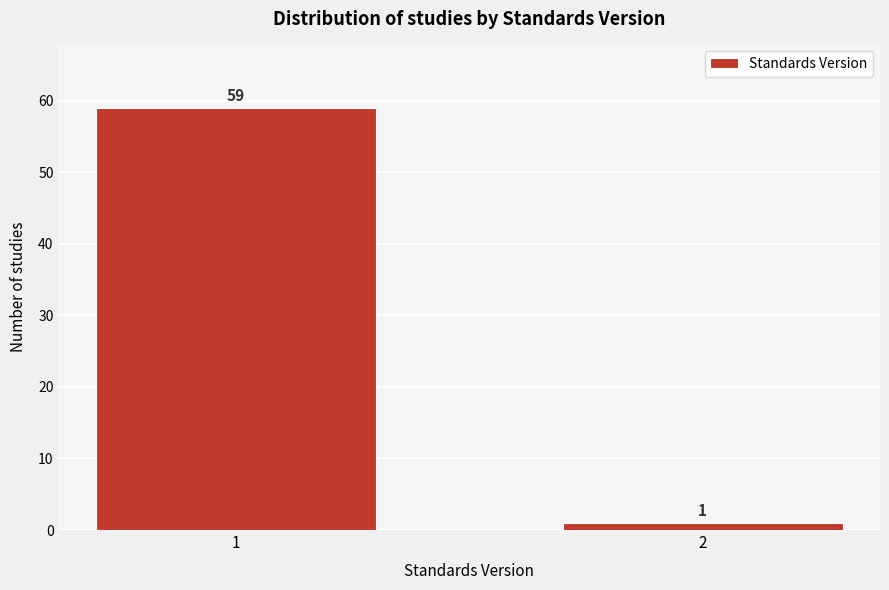

Reading left to right, list all the values displayed in this chart.

1=59	2=1